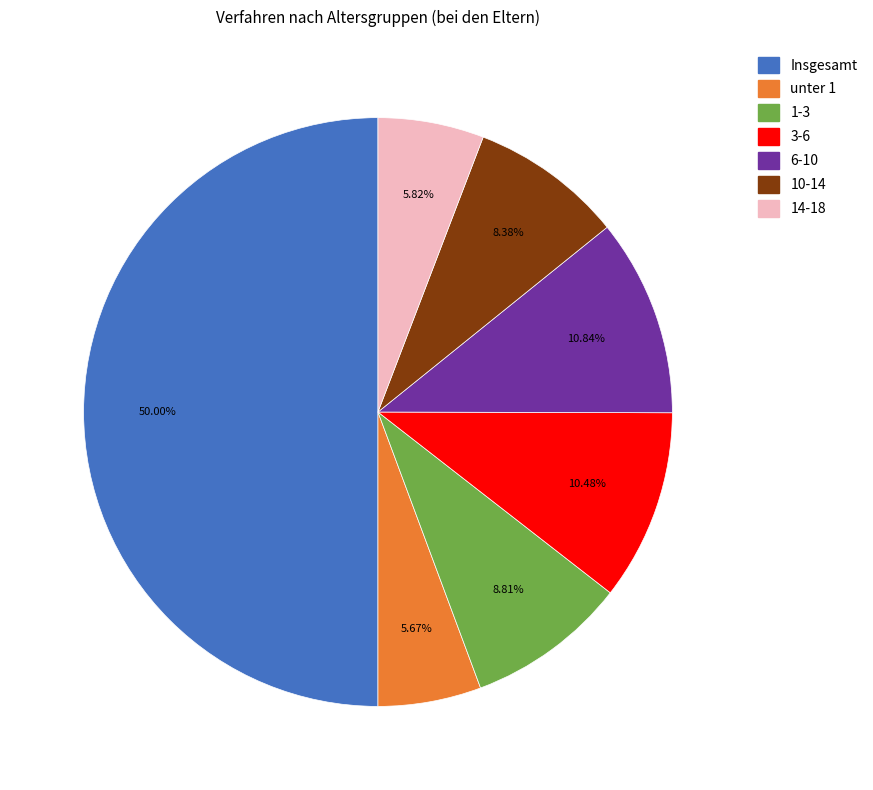

What percentage is the 3-6 slice, to the nearest percent?

10%